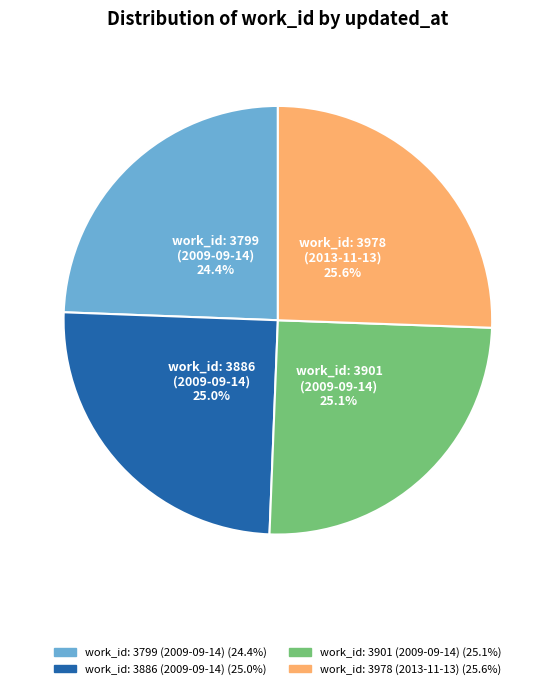

Is there a majority slice in this chart?

No